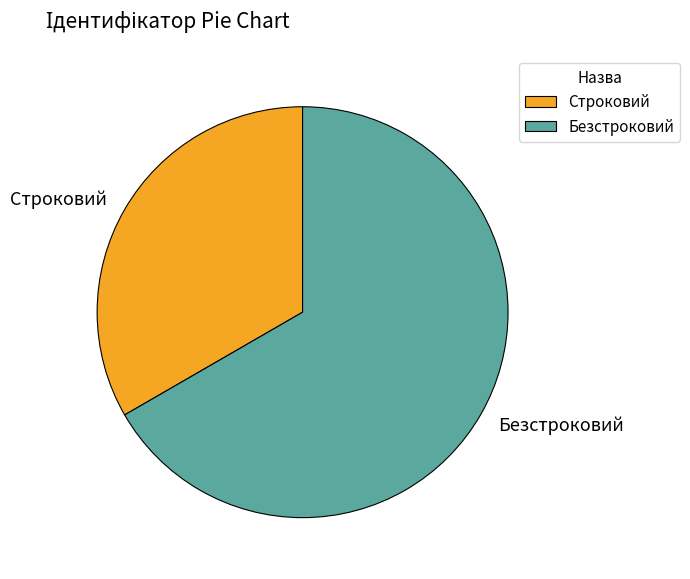

Combined, do Строковий and Безстроковий account for over 50%?

Yes